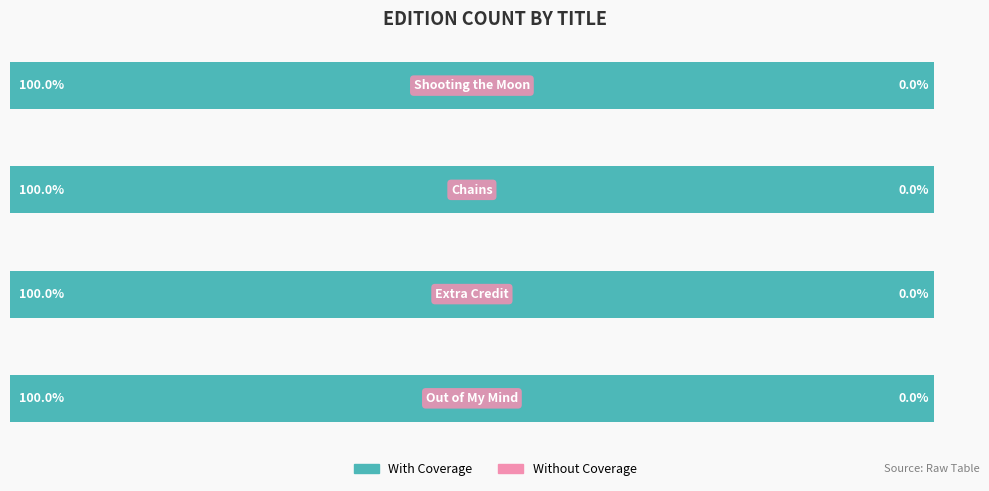

Reading left to right, what are all the values shown in this chart?

With Coverage: 0=100.0	1=100.0	2=100.0	3=100.0
Without Coverage: 0=0.0	1=0.0	2=0.0	3=0.0